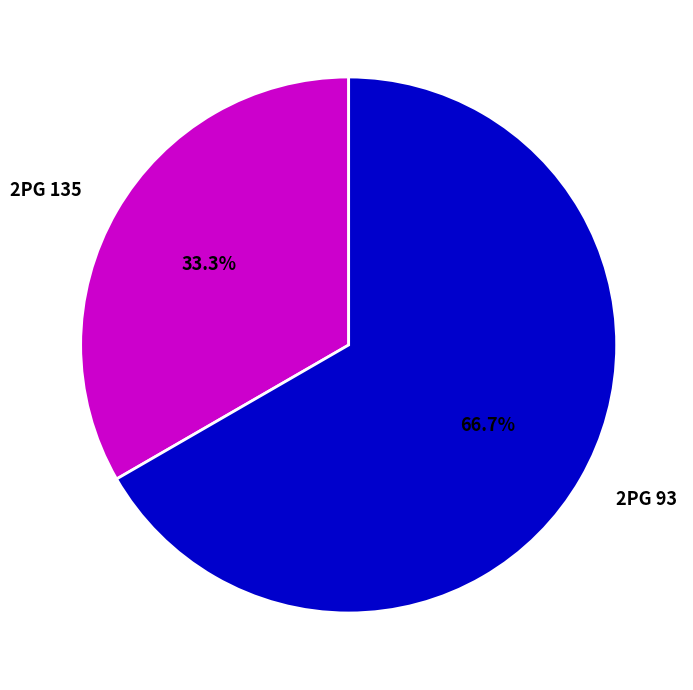

To the nearest percent, what is the difference between the 2PG 135 and 2PG 93 slice percentages?

33%